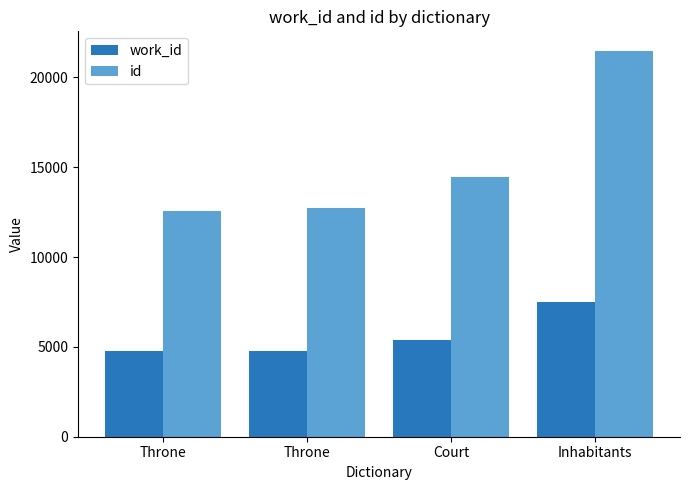

List the labels in order of work_id value, largest first.

Inhabitants, Court, Throne, Throne